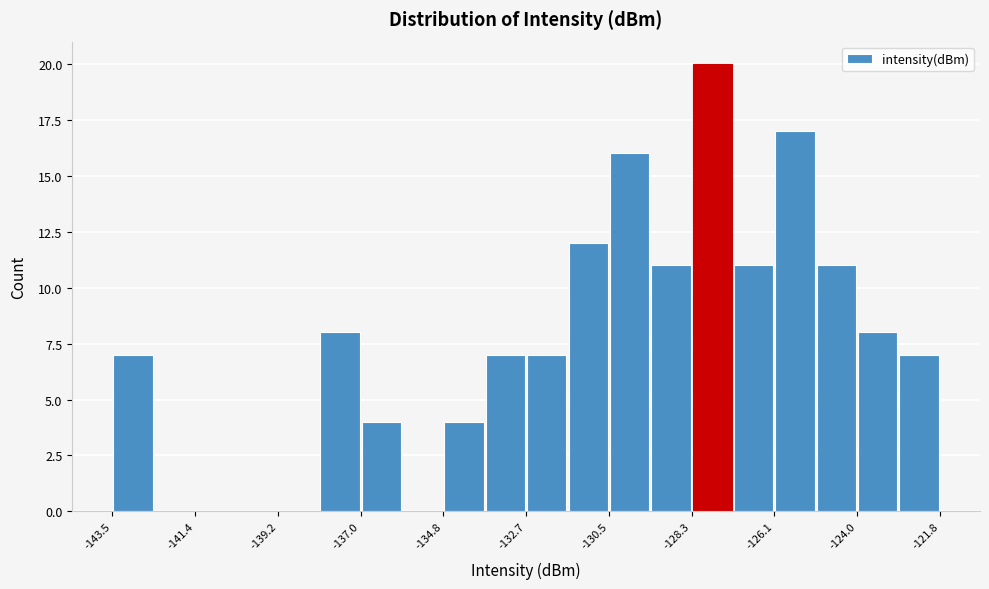

Around what value on the x-axis is the tallest bar? Give the approximate position of its centre, as read against the axis.

-128.0